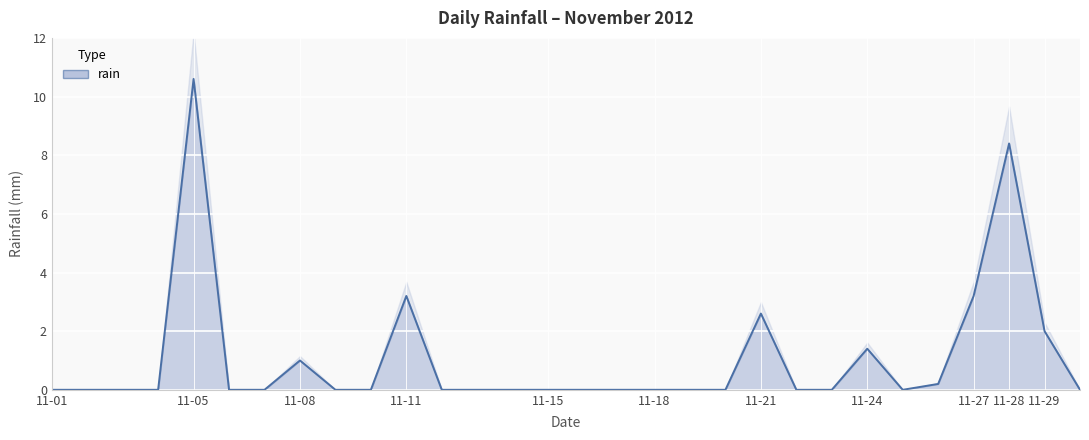

Where is the first local maximum?

11-05